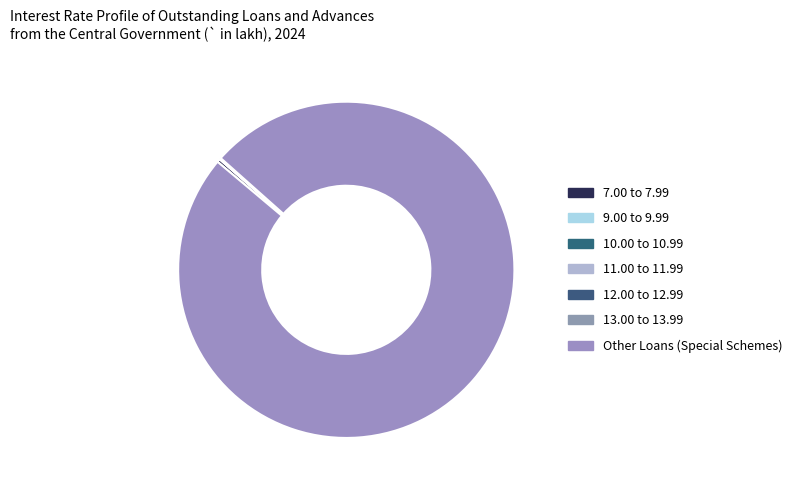

How much of the chart is everything except Other Loans (Special Schemes)?

0.5%